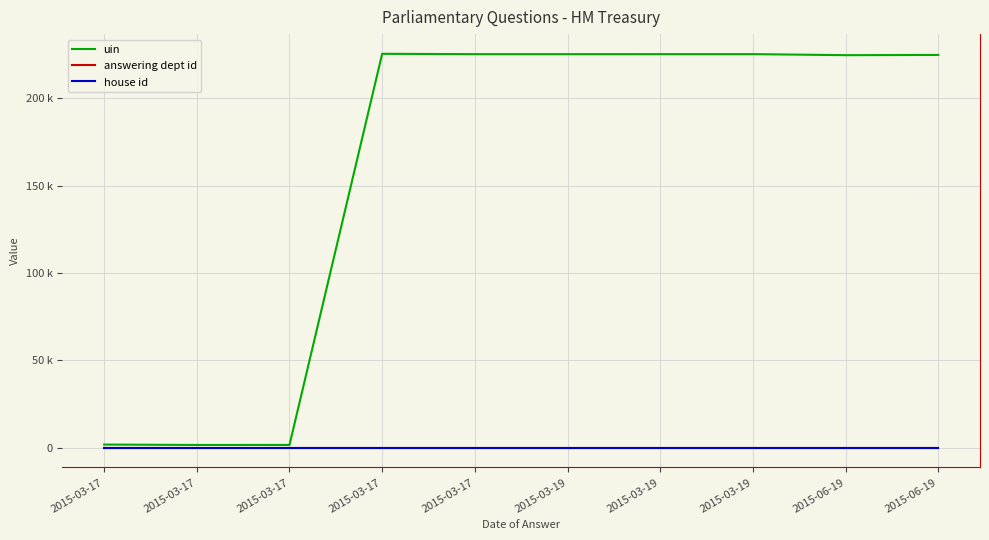

Between 2015-03-19 and 2015-03-17, which is larger?

2015-03-17